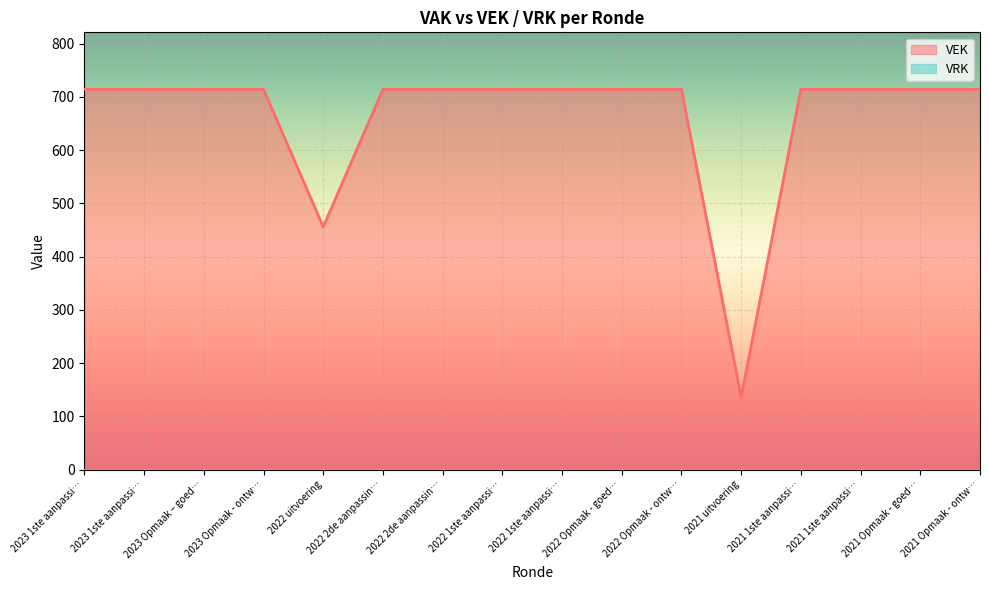

Approximately how many times larger is the value at 2022 2de aanpassin… compared to 2021 Opmaak - goed…?

1.0